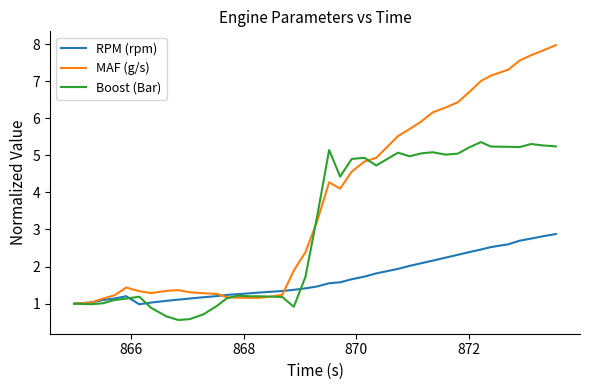

What is the highest value of the MAF (g/s) series?

8.0